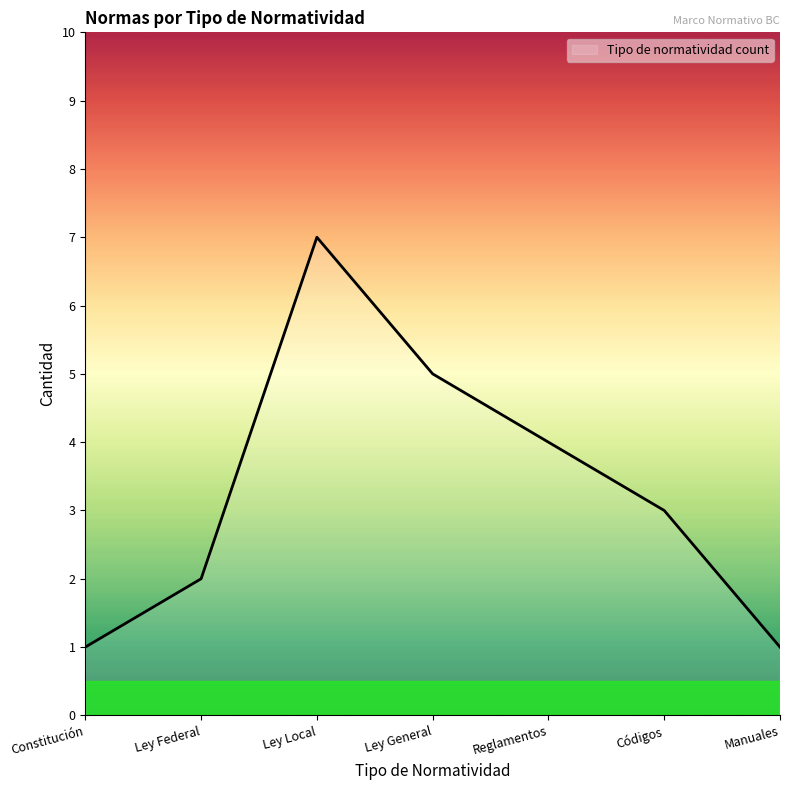

What is the difference between the maximum and minimum values?

6